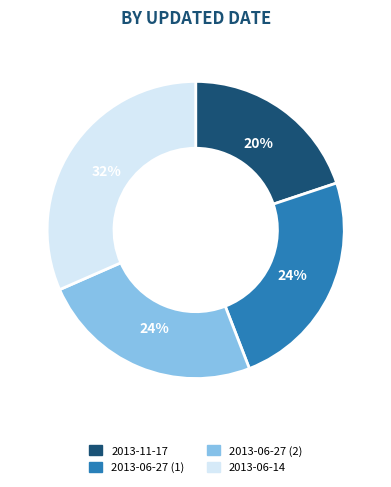

How many segments does this pie chart have?

4